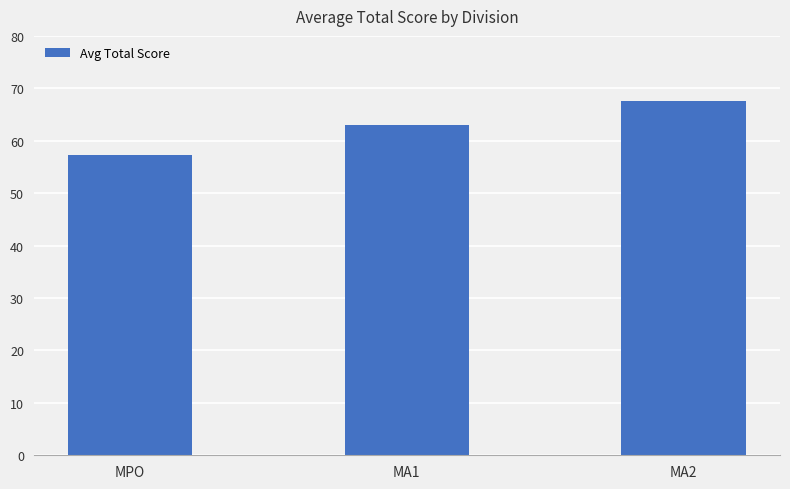

The value at MA1 is 63.0. True or false?

True